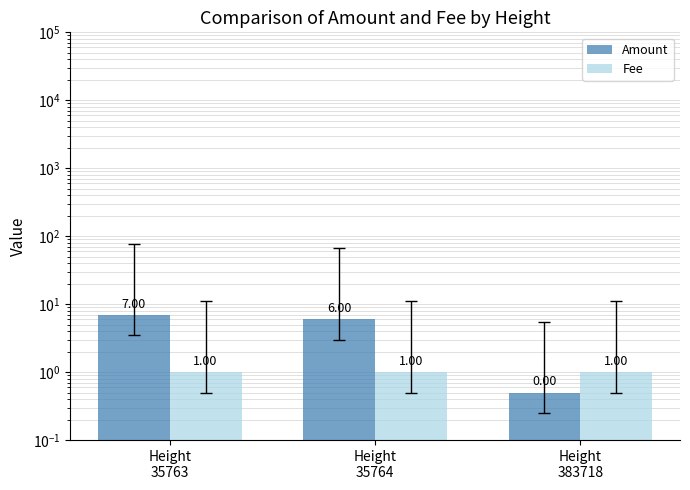

Rank the series at Height
35764 from lowest to highest value.

Fee, Amount